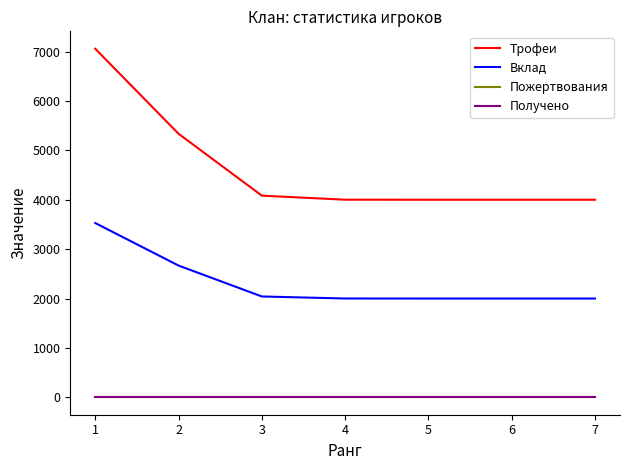

Does the chart have visible grid lines?

No